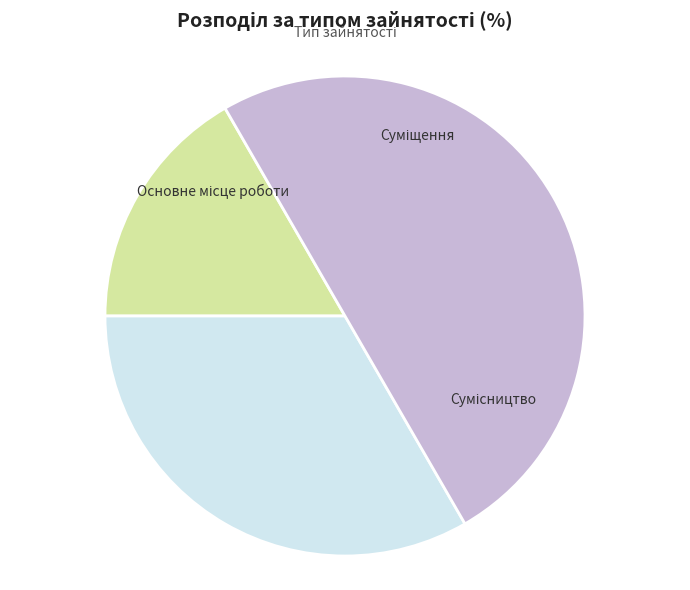

To the nearest percent, what percentage of the pie is Основне місце роботи?

17%